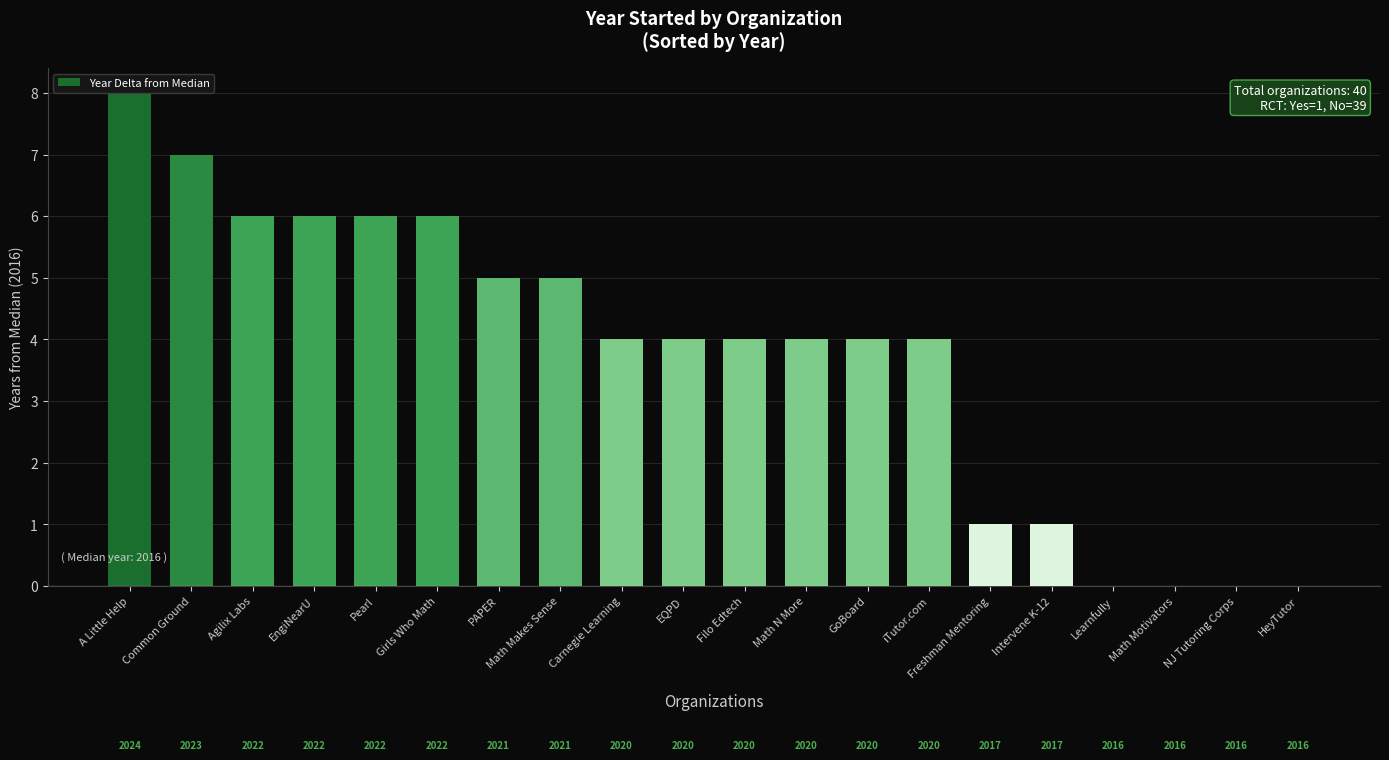

How many data points does each series have?

20